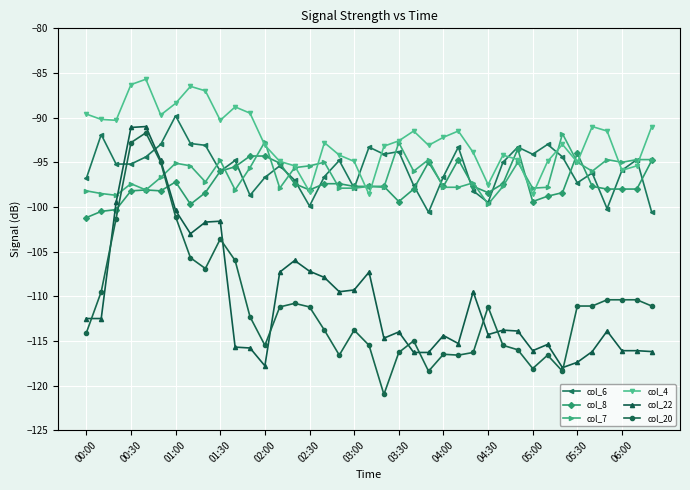

True or false: col_8 has more than 0 interior local peaks.

True